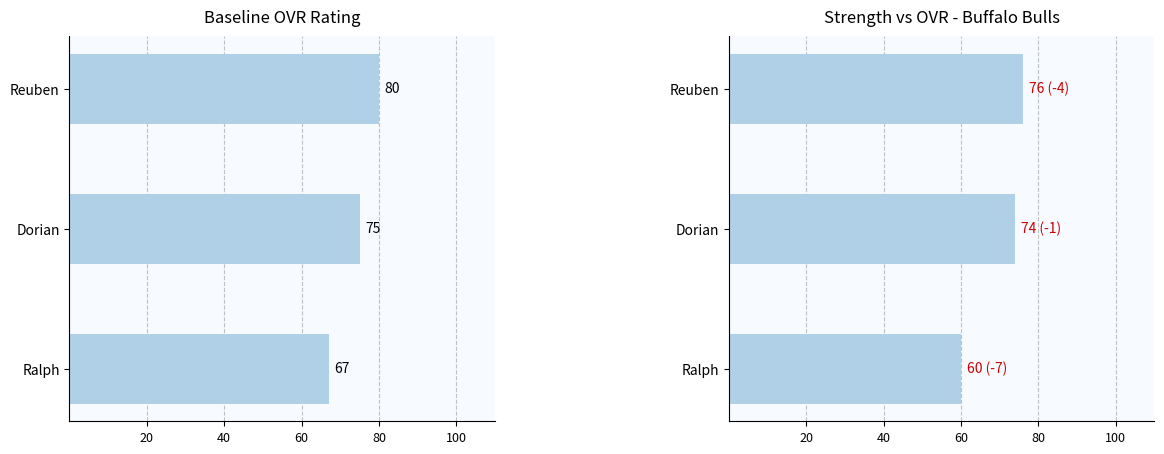

What is the maximum value for strength?

76